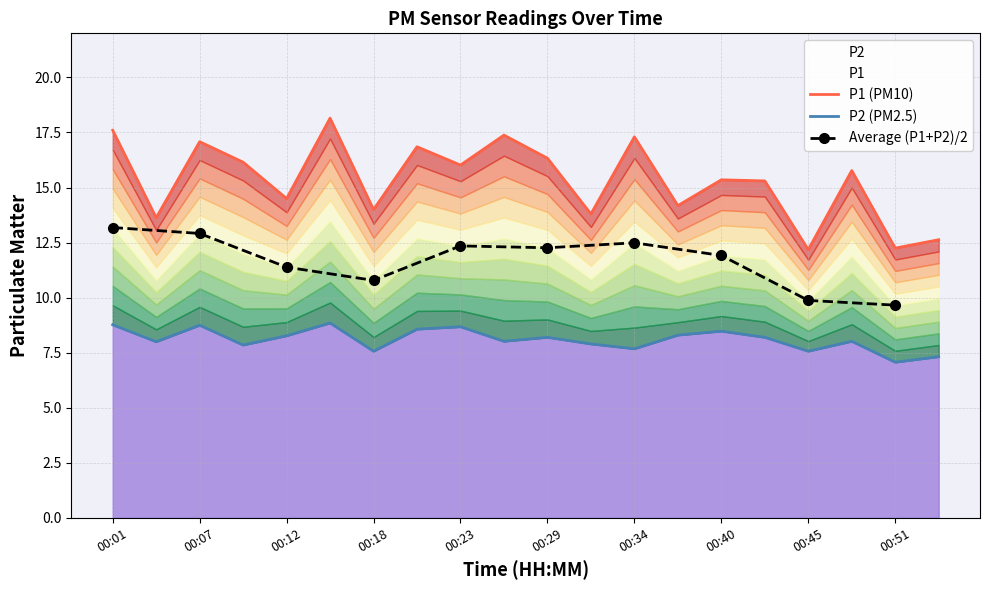

Is it true that P1 equals 5.0 at 00:32?

False